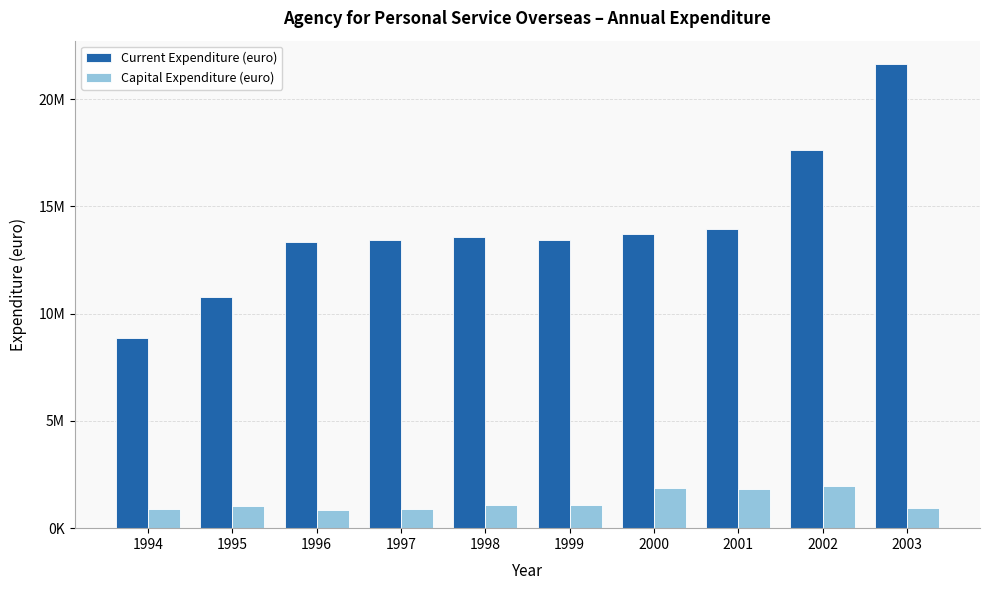

Does the chart contain any negative values?

No